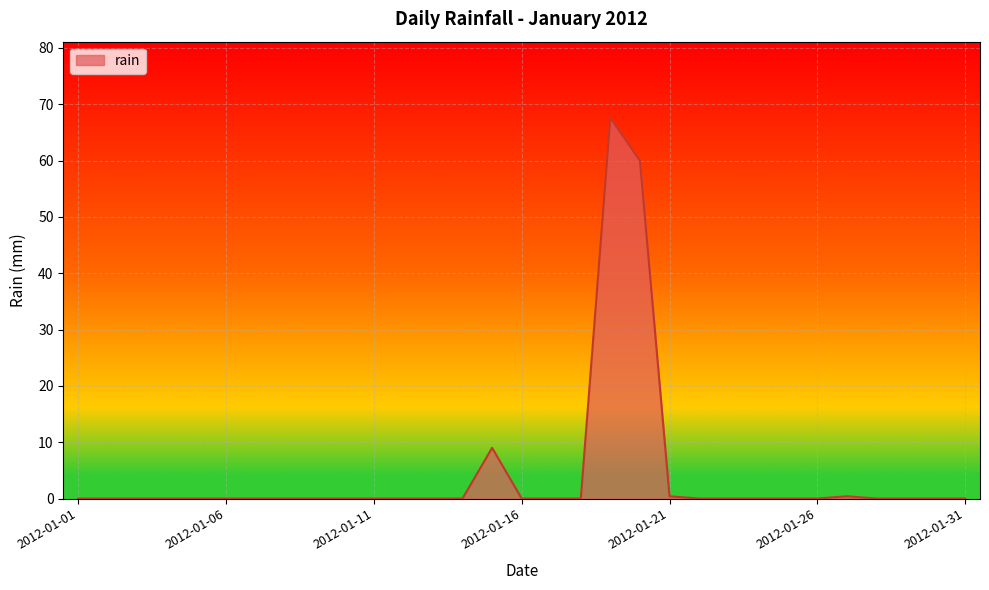

What is the greatest value displayed?

67.6